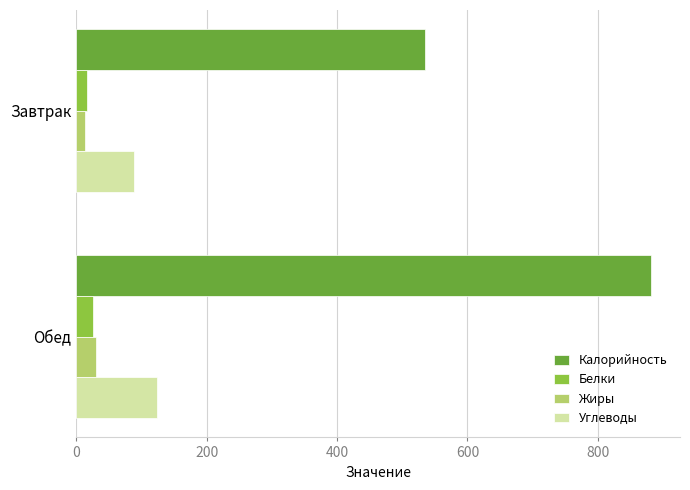

Rank the categories by Углеводы value from highest to lowest.

Обед, Завтрак